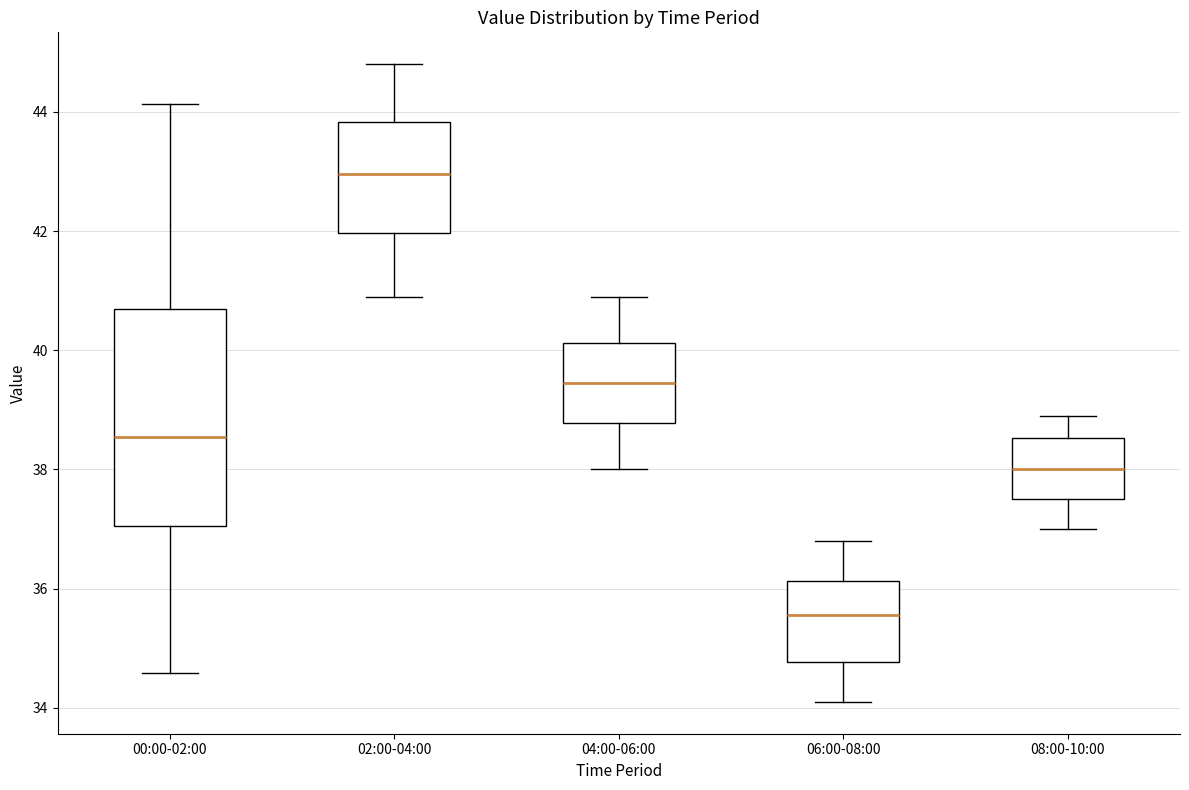

Where is the upper edge of the box for 06:00-08:00 on the y-axis? The values are not printed on the chart, so give them approximately, as read against the axis.

36.2